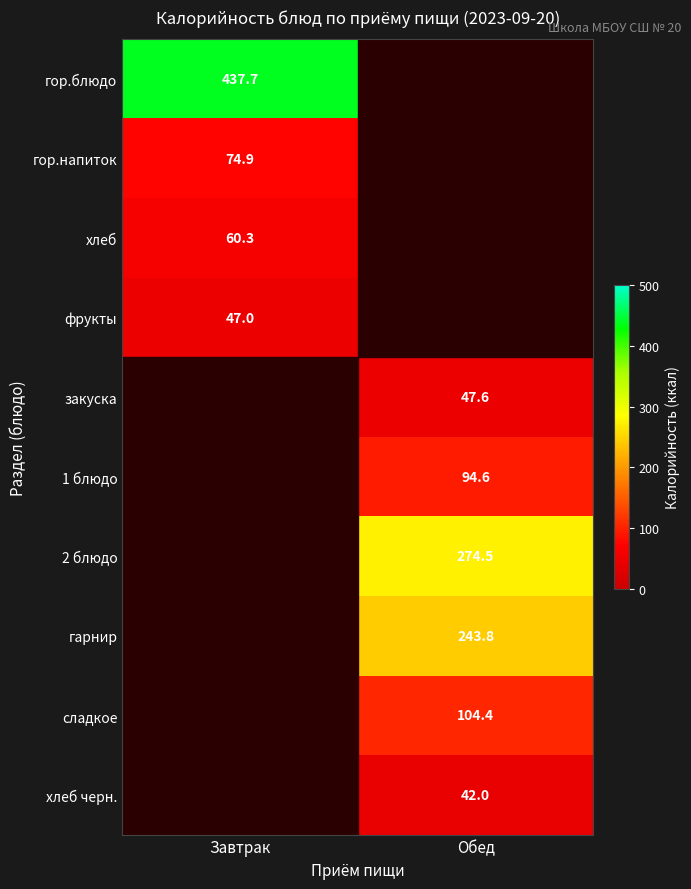

What is the total value across all series at Обед?

806.9